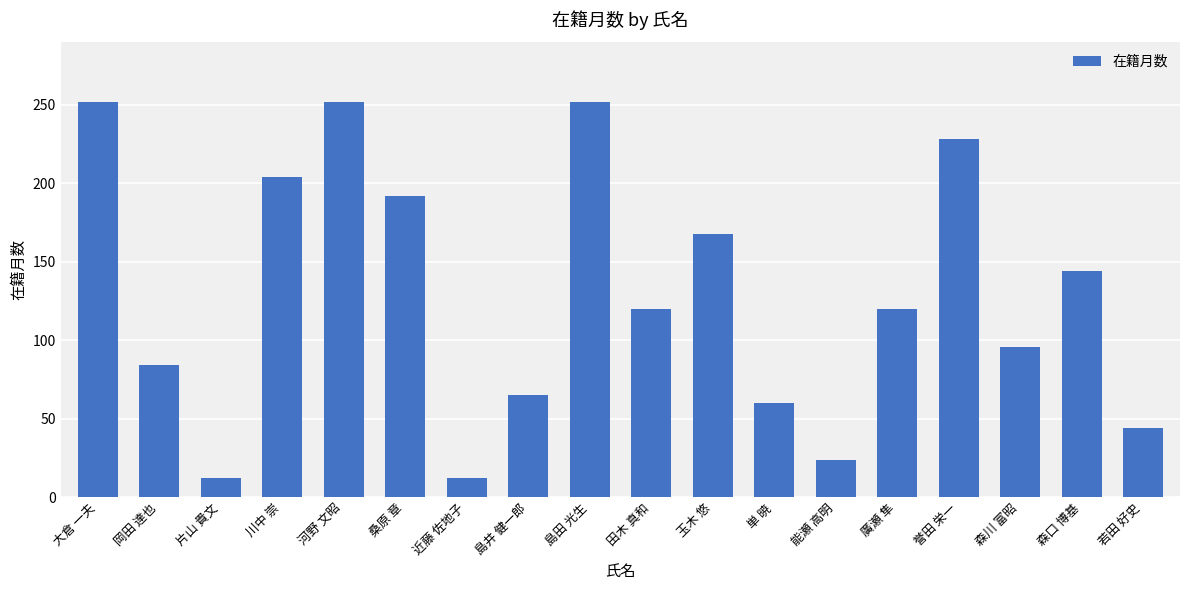

What is the difference between the values at 能瀬 高明 and 桑原 章?

168